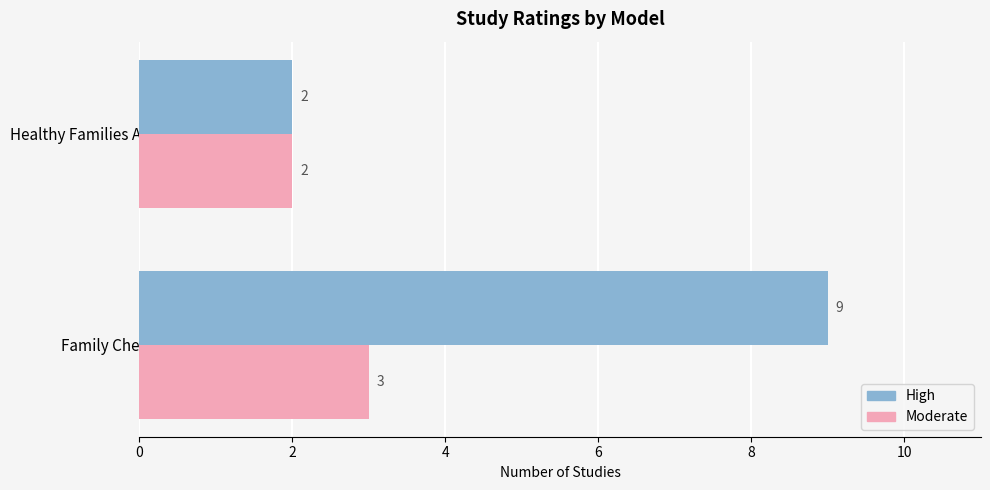

What is the average value of the High series?

6